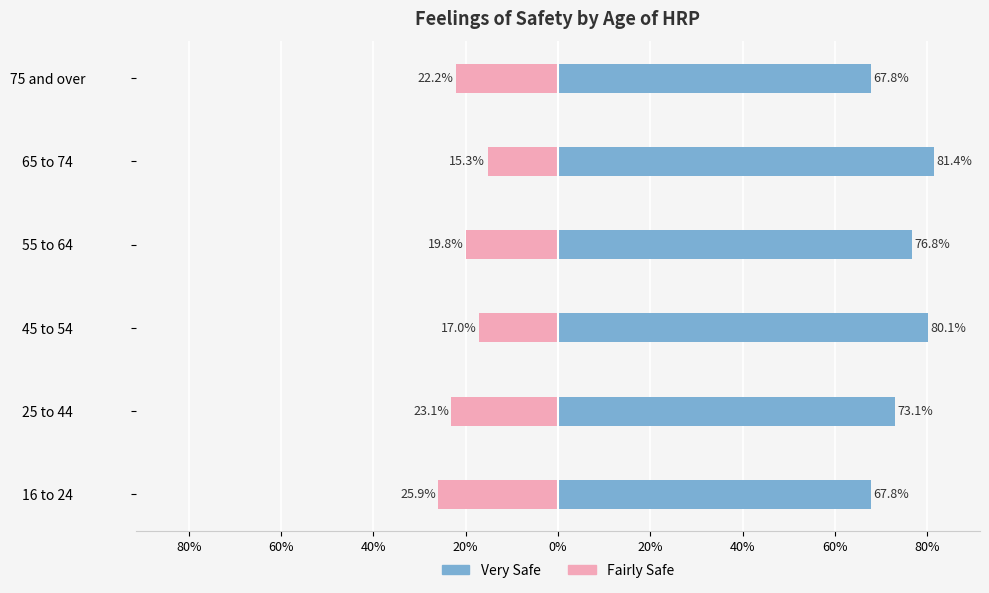

What is the difference between the highest and lowest values at 16 to 24?

93.6